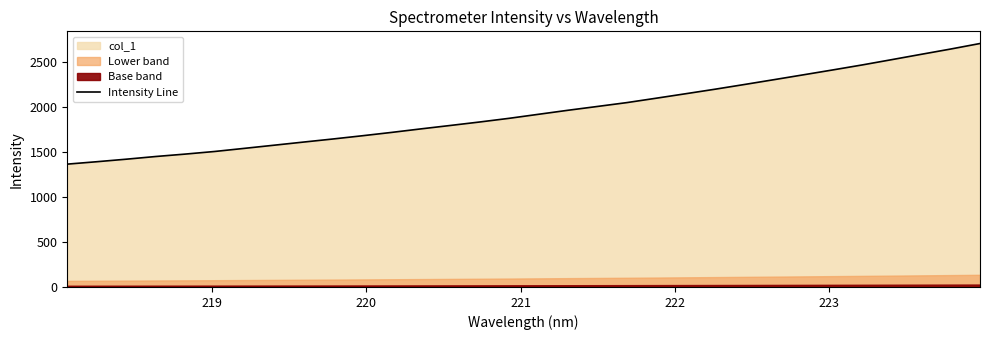

What is the minimum value for Intensity Line?

1363.1